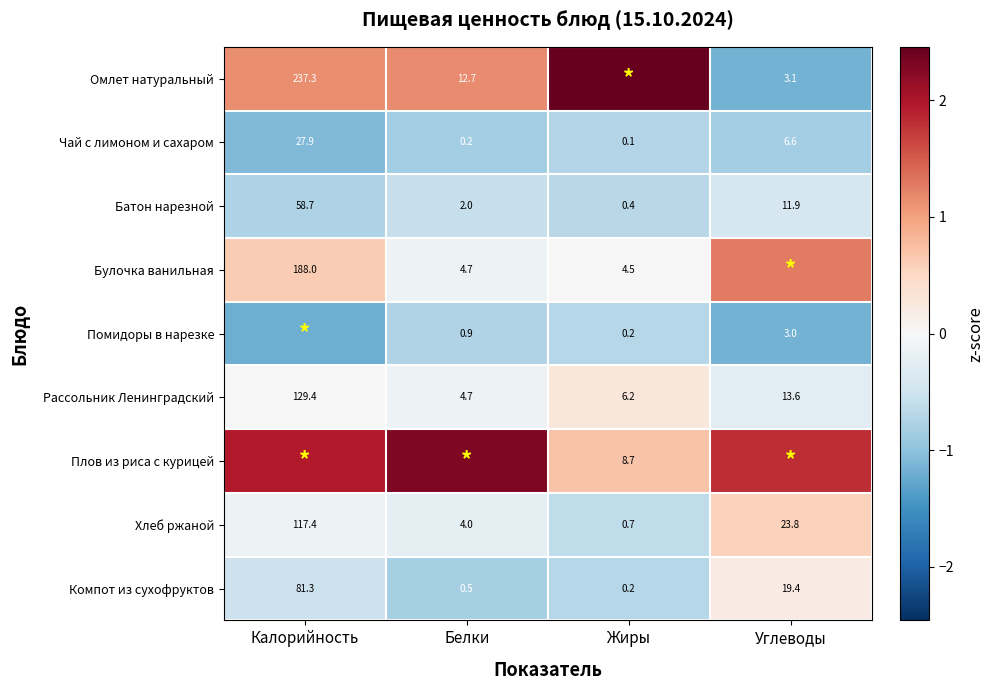

At which category is the sum across all series the highest?

Калорийность